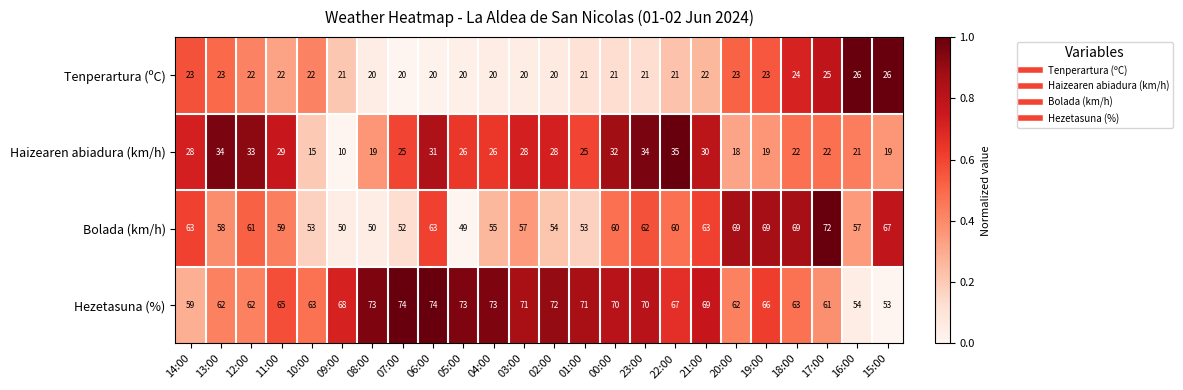

True or false: Bolada (km/h) has a value of 34 at 02:00.

False